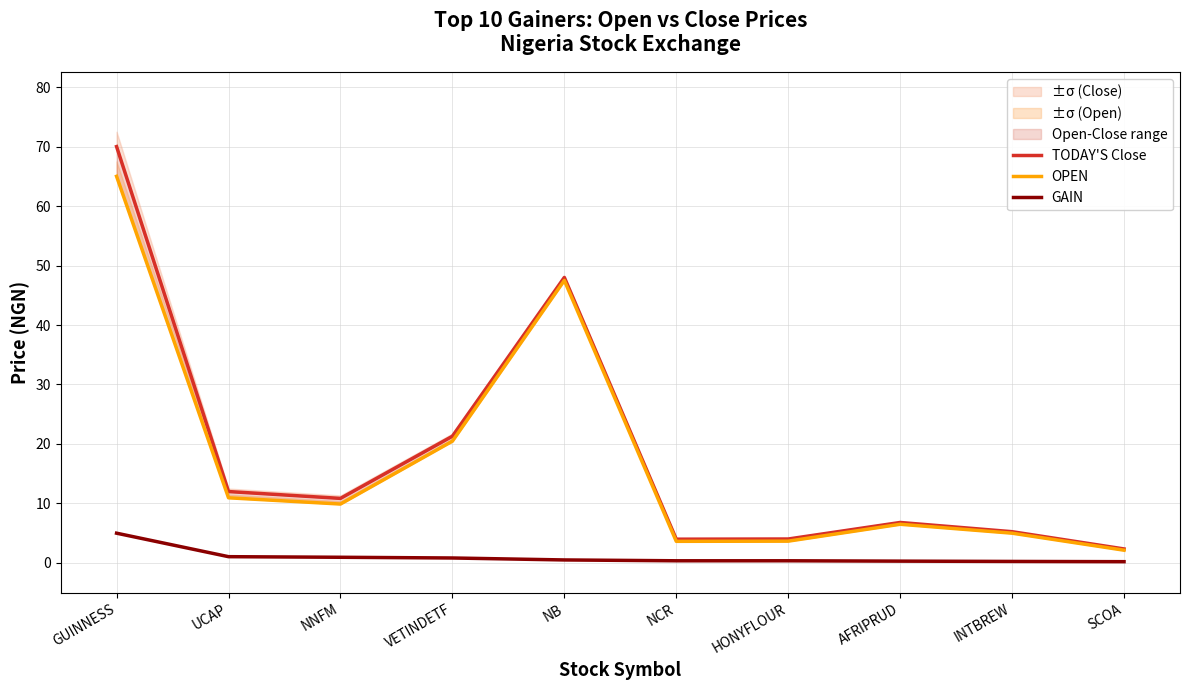

True or false: TODAY'S Close and GAIN cross at least once.

False